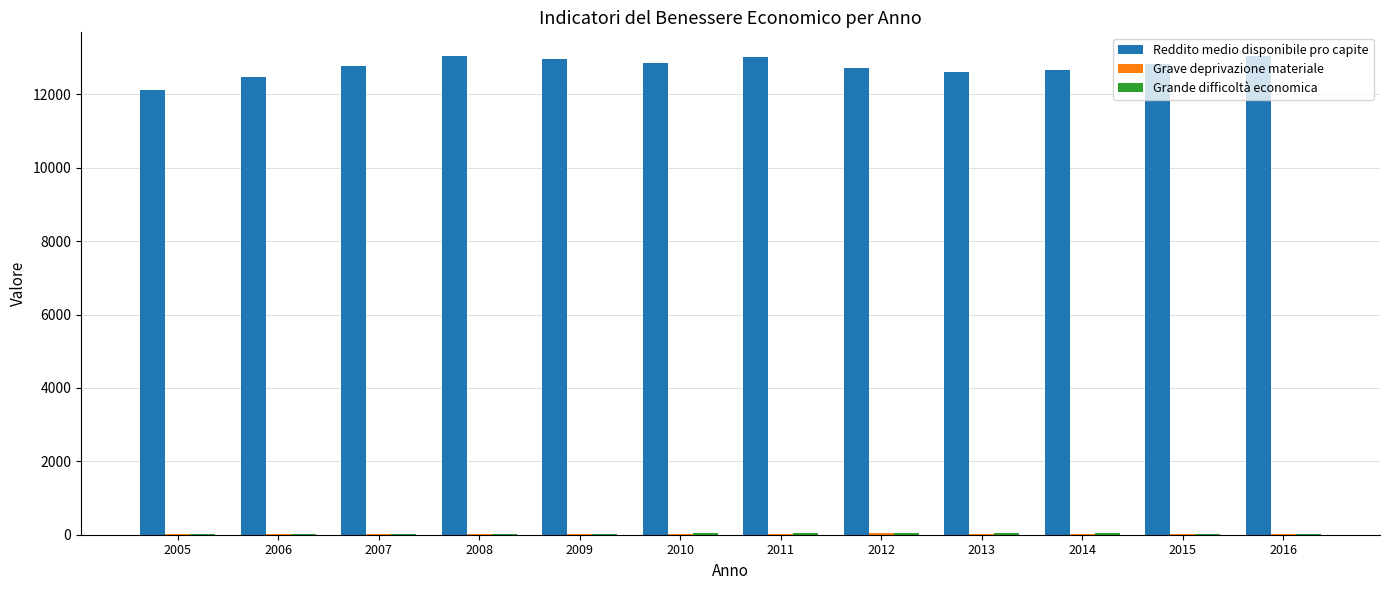

Which series has the largest total across all categories?

Reddito medio disponibile pro capite